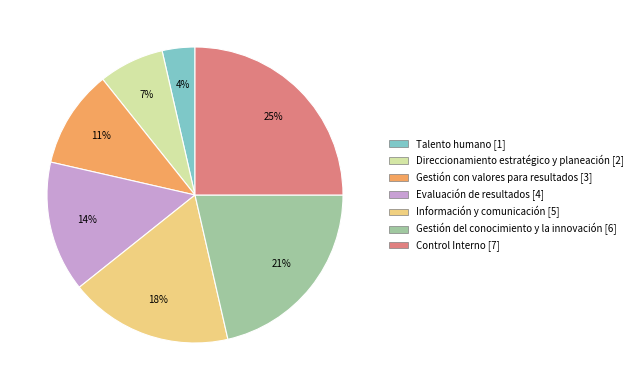

Approximately how many times larger is the value at Evaluación de resultados compared to Control Interno?

0.6